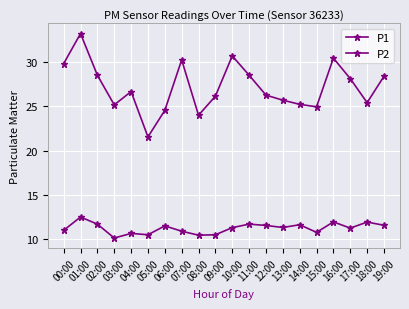

True or false: P1 and P2 intersect in this chart.

False